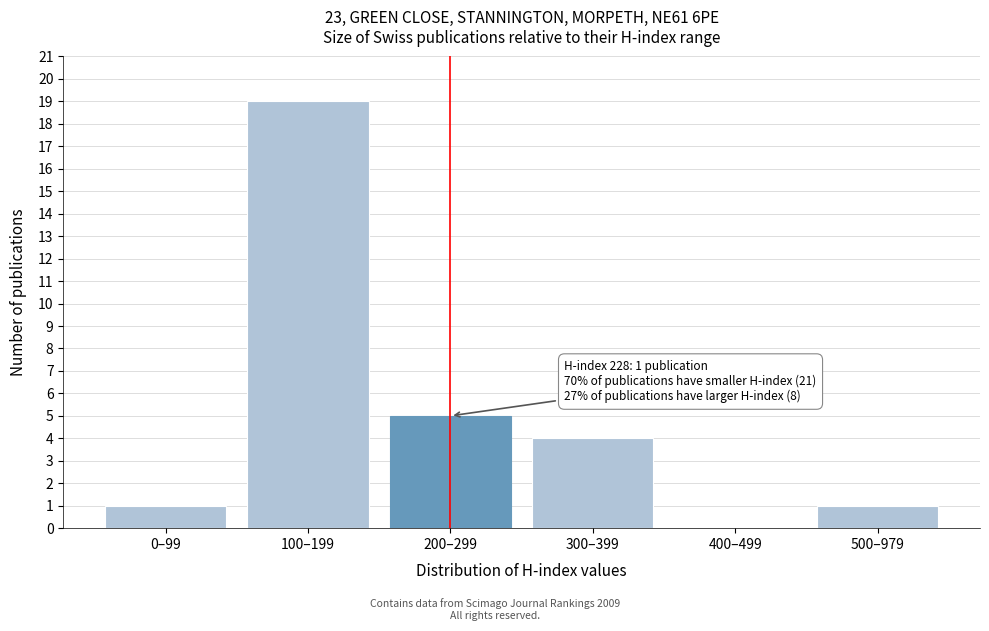

Reading left to right, transcribe all the data shown in this chart.

0–99=1	100–199=19	200–299=5	300–399=4	400–499=0	500–979=1